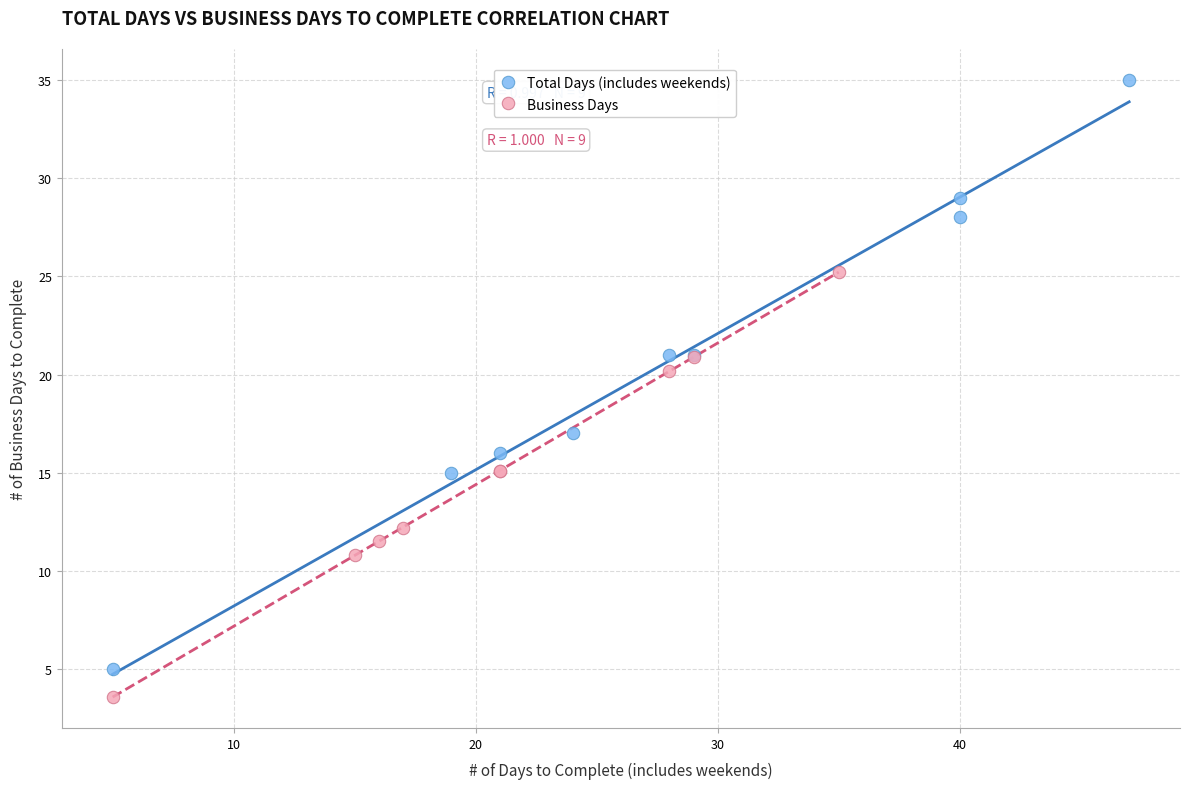

Which series has the widest spread of Y values?

Total Days (includes weekends)